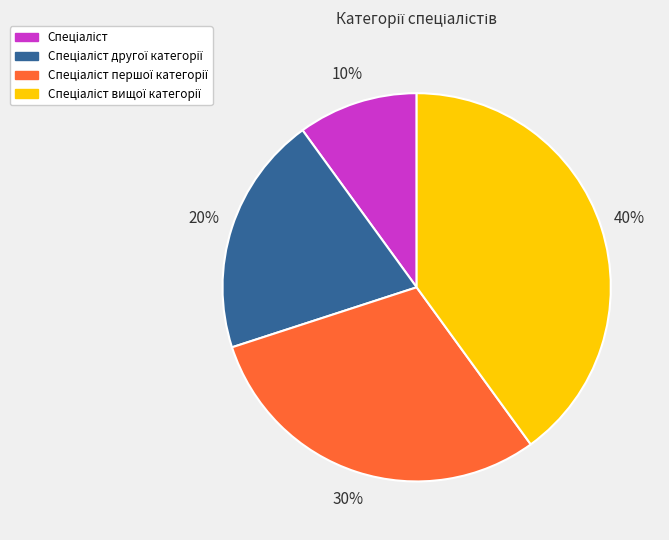

Count the number of slices in the pie.

4